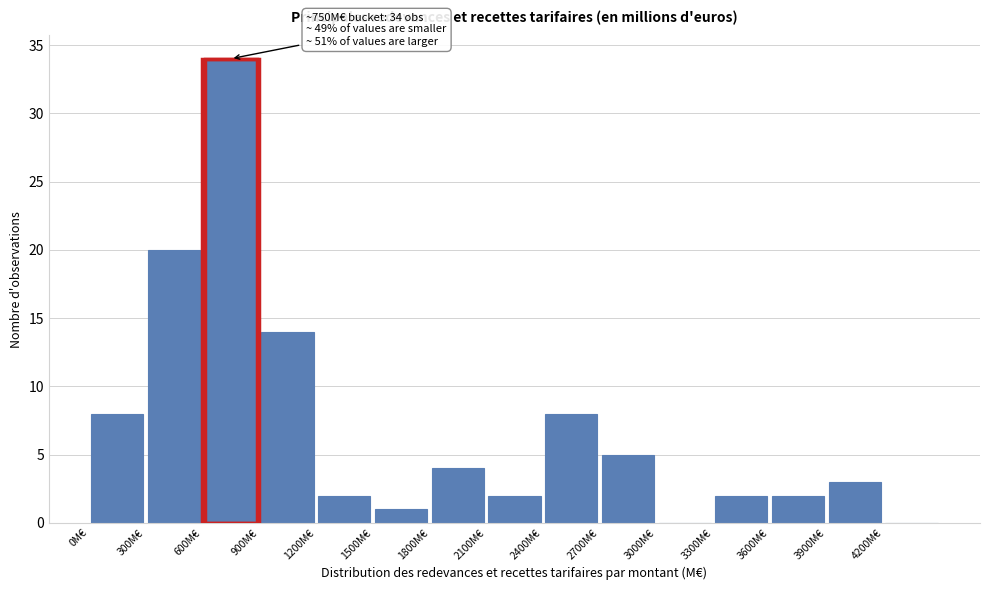

Over which range of the x-axis is the bar tallest?

600 to 900